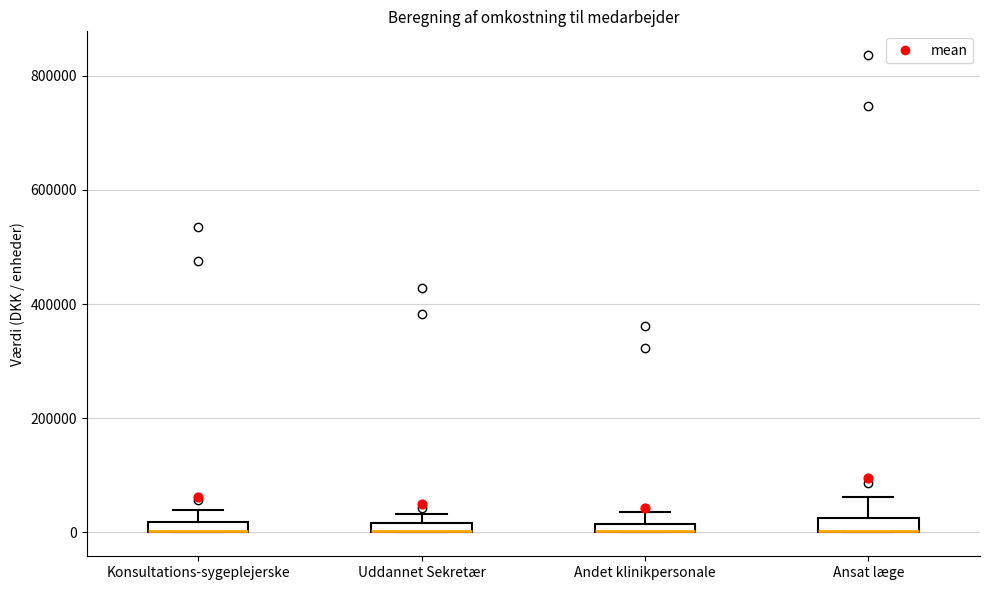

Where does the upper whisker of the box for Andet klinikpersonale end on the y-axis? The values are not printed on the chart, so give them approximately, as read against the axis.

40000